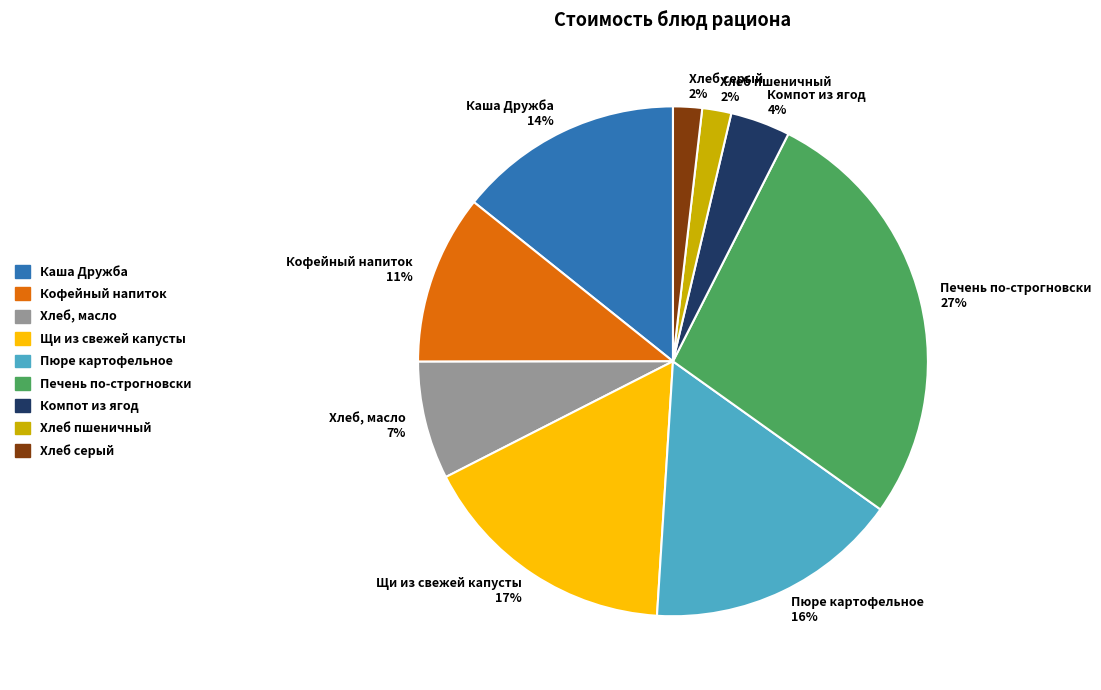

Is there a majority slice in this chart?

No